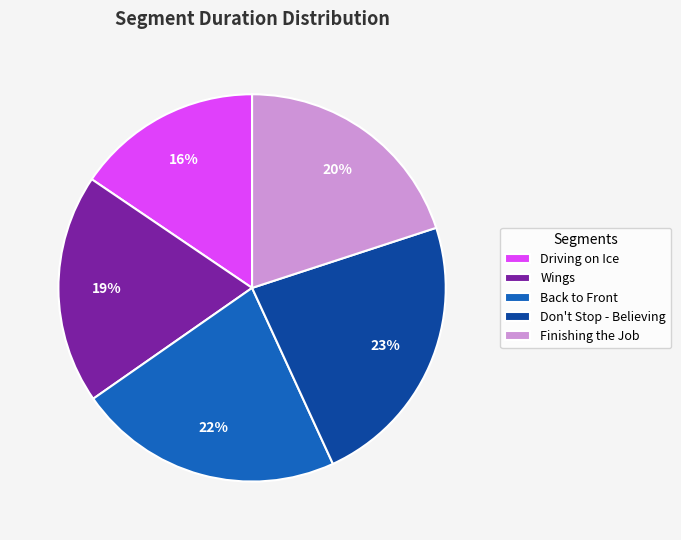

Is there a majority slice in this chart?

No